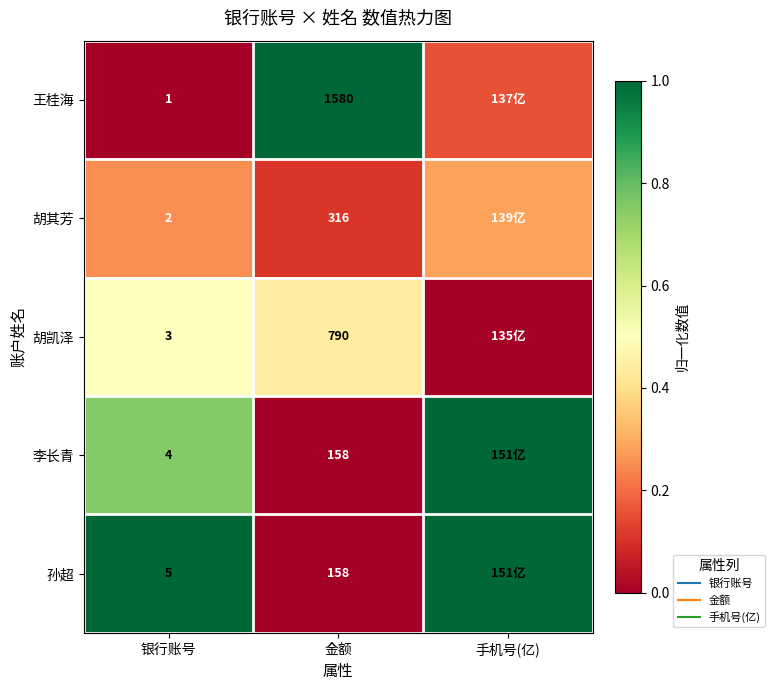

Which series has the largest range (max minus min)?

王桂海